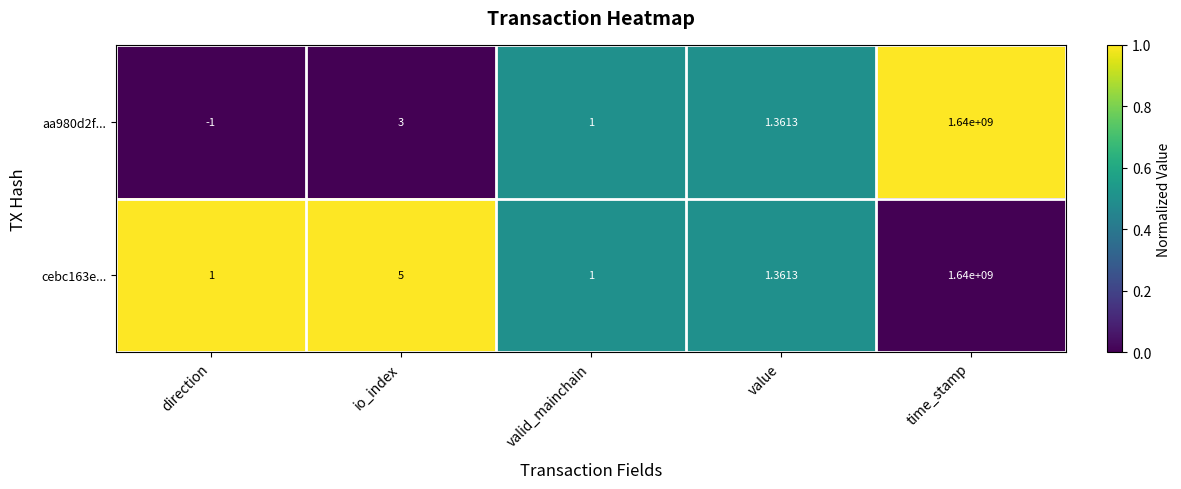

What is the total value across all series at valid_mainchain?

2.0